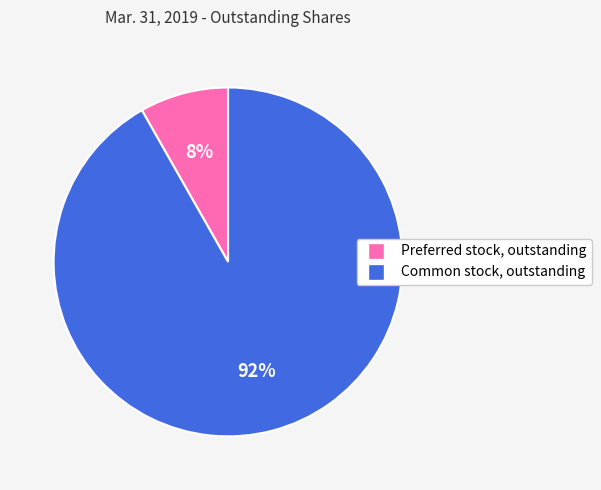

Which slice is the largest?

Common stock, outstanding